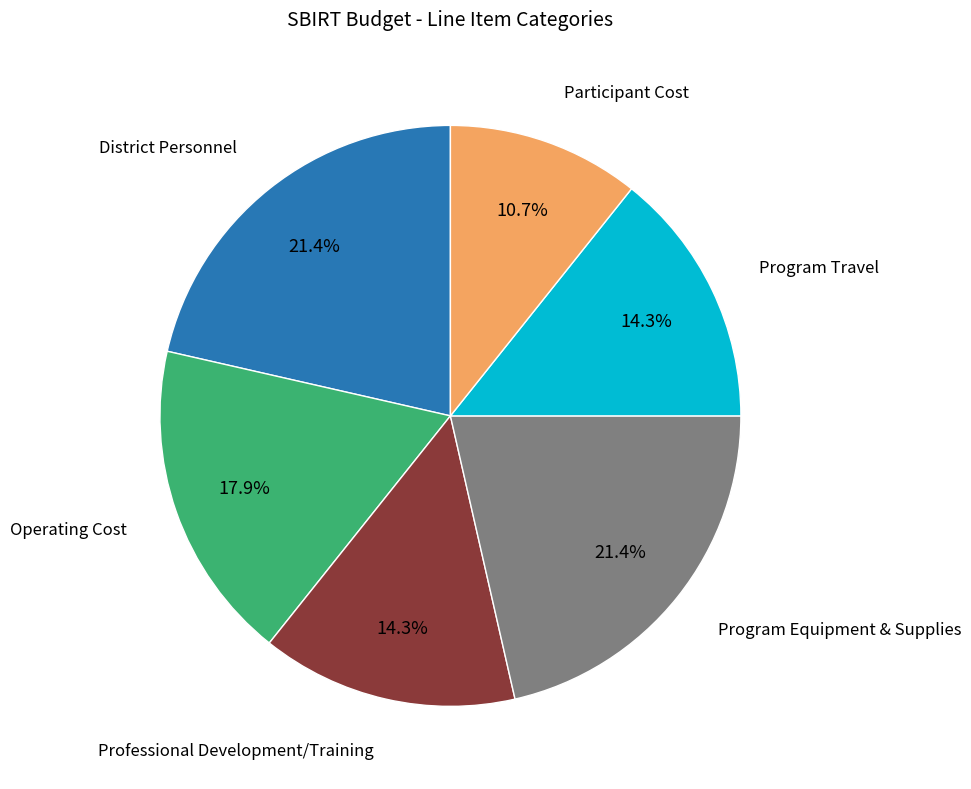

Does any single category account for the majority?

No